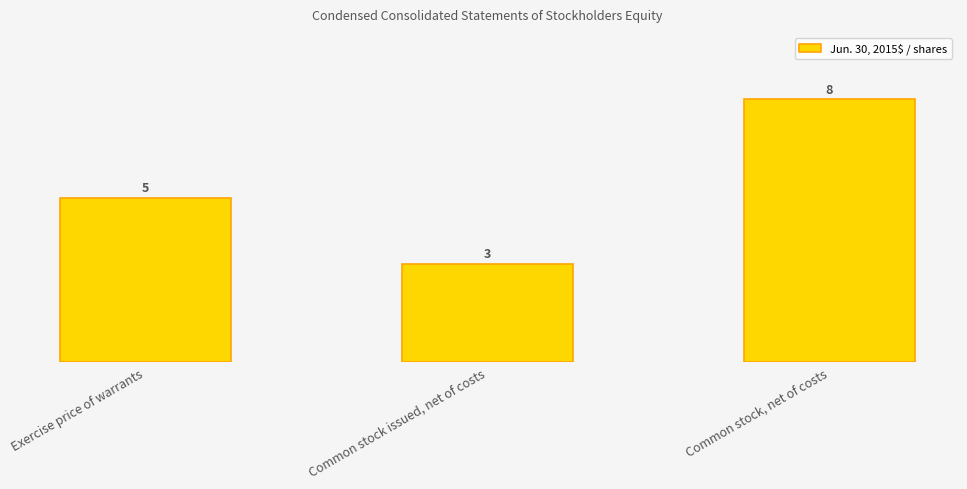

What is the difference between the maximum and minimum values?

5